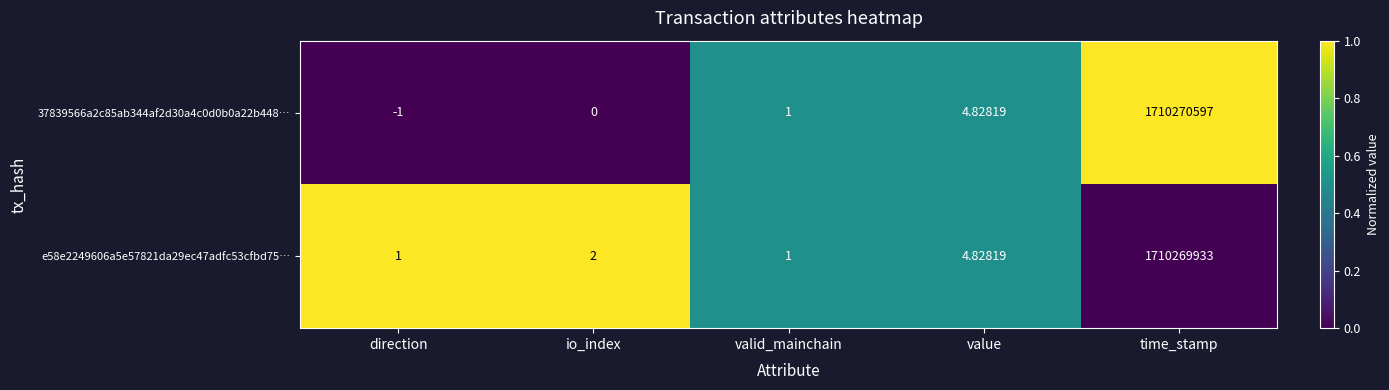

List the labels in order of 37839566a2c85ab344af2d30a4c0d0b0a22b448… value, largest first.

time_stamp, value, valid_mainchain, io_index, direction